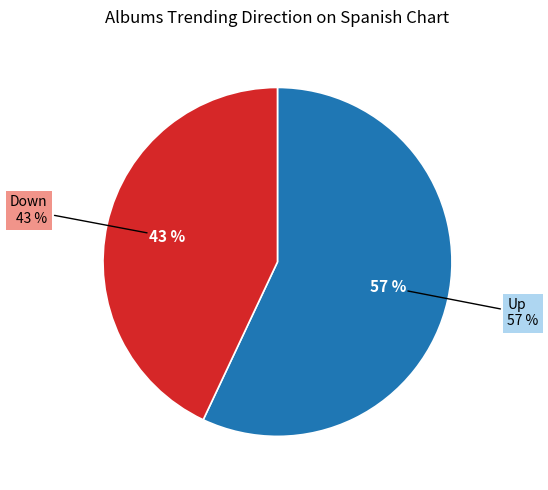

Count the number of slices in the pie.

2